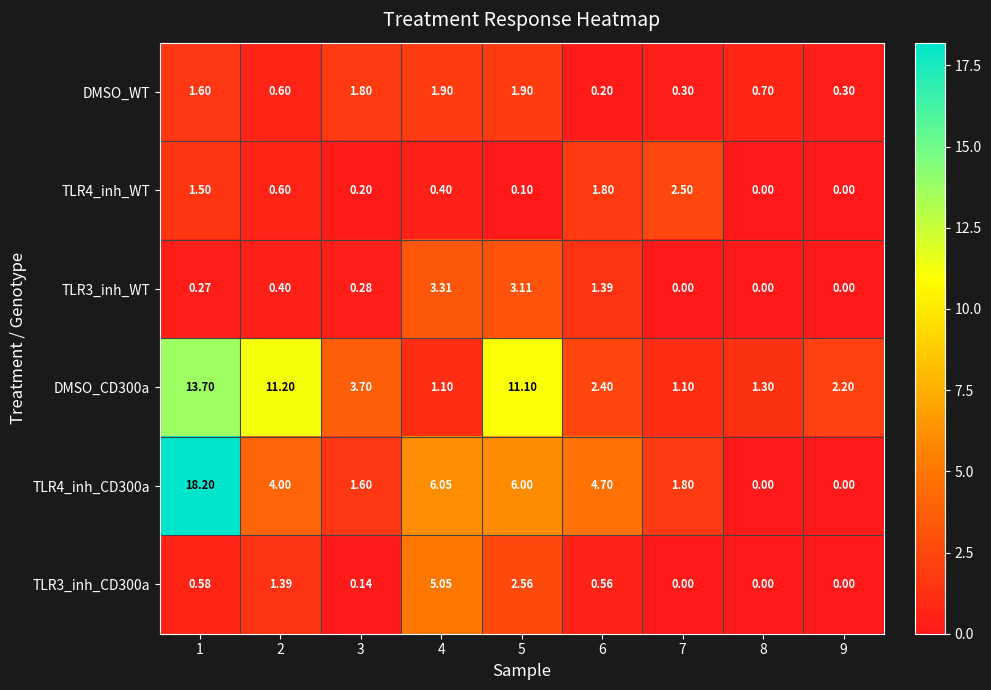

Is the value of TLR3_inh_CD300a at 5 greater than the value of TLR4_inh_WT at 4?

Yes